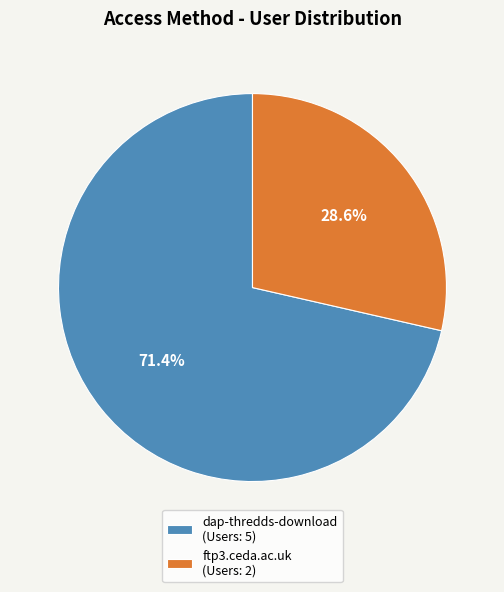

The ftp3.ceda.ac.uk slice represents 21% of the pie. True or false?

False